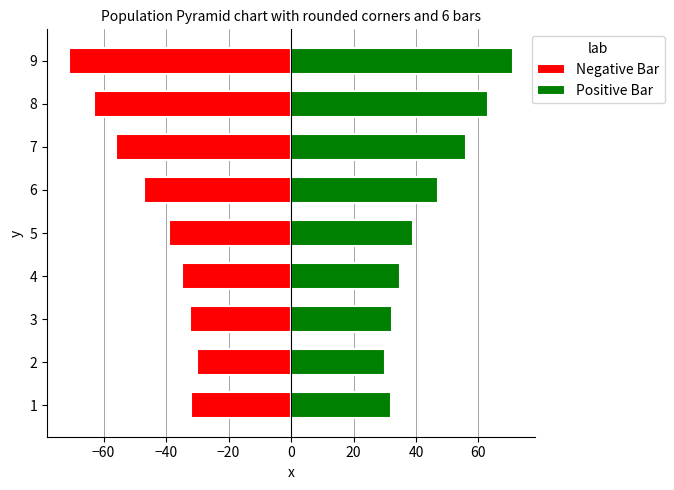

How many bars are there in each group?

2